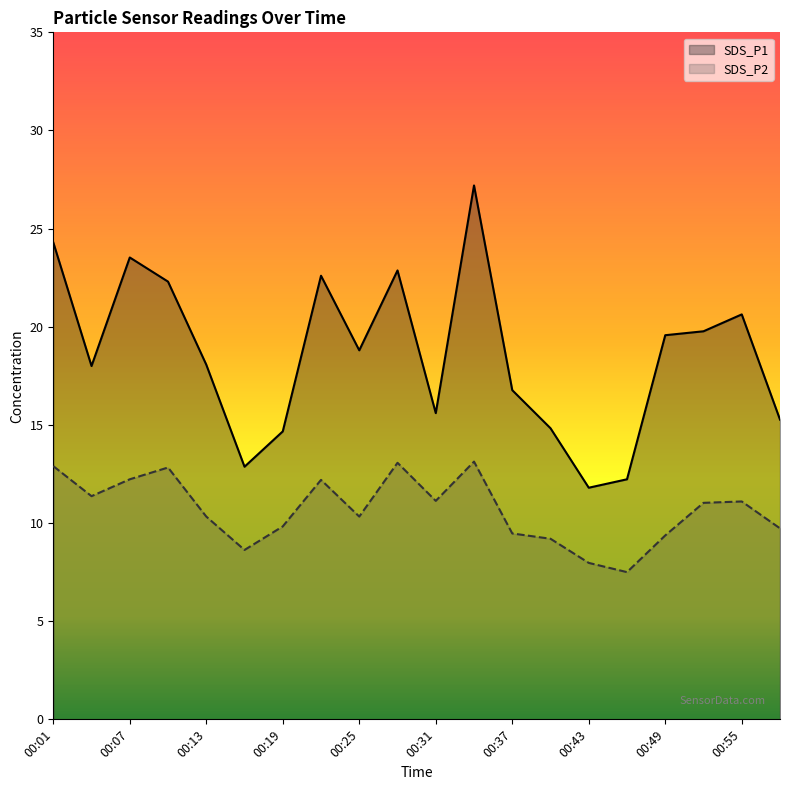

The SDS_P2 series shows 20.4 at 00:22. True or false?

False